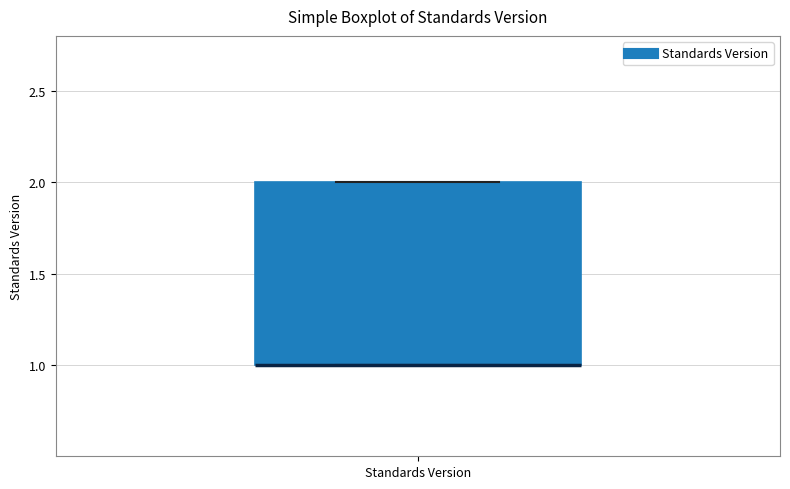

Where is the upper edge of the box for Standards Version on the y-axis? The values are not printed on the chart, so give them approximately, as read against the axis.

2